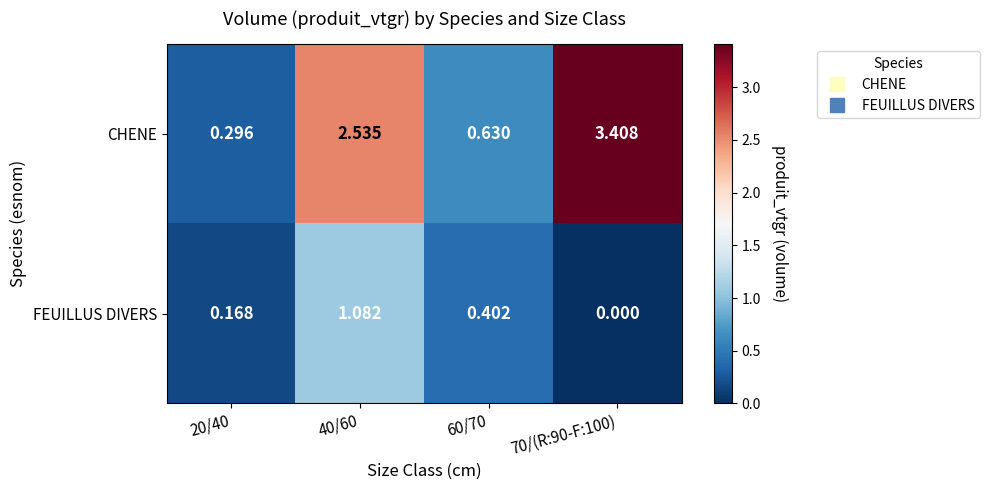

How many distinct data groups are displayed?

2